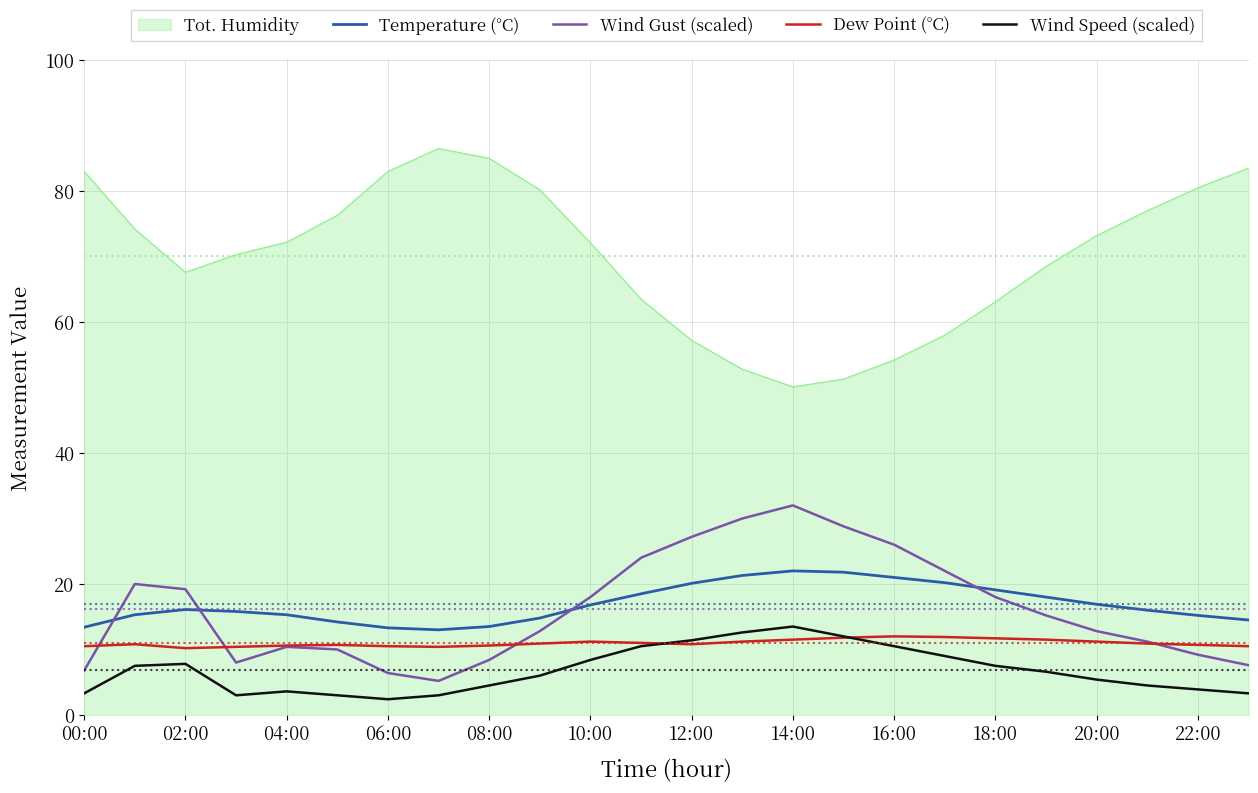

Which series has the largest total across all categories?

Tot. Humidity